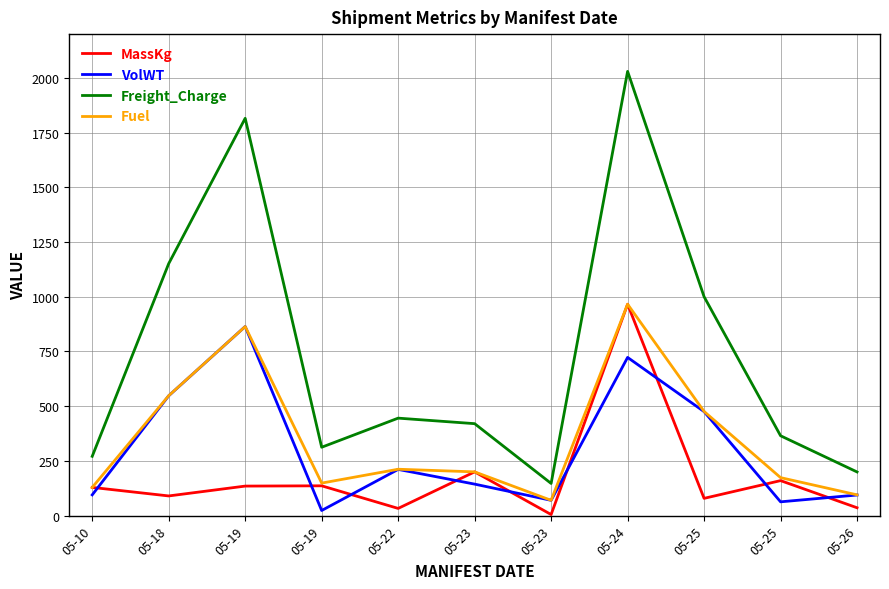

Reading left to right, what are all the values shown in this chart?

MassKg: 129.0	90.0	135.0	136.3	33.0	200.0	5.0	966.0	79.0	160.0	36.0
VolWT: 94.9	547.6	864.0	23.5	211.2	144.0	70.0	722.9	475.2	63.1	94.2
Freight_Charge: 271.1	1151.4	1815.4	312.5	445.4	420.2	147.1	2029.7	1000.1	364.9	199.6
Fuel: 129.0	548.0	863.9	148.7	212.0	200.0	70.0	965.9	476.0	173.7	95.0